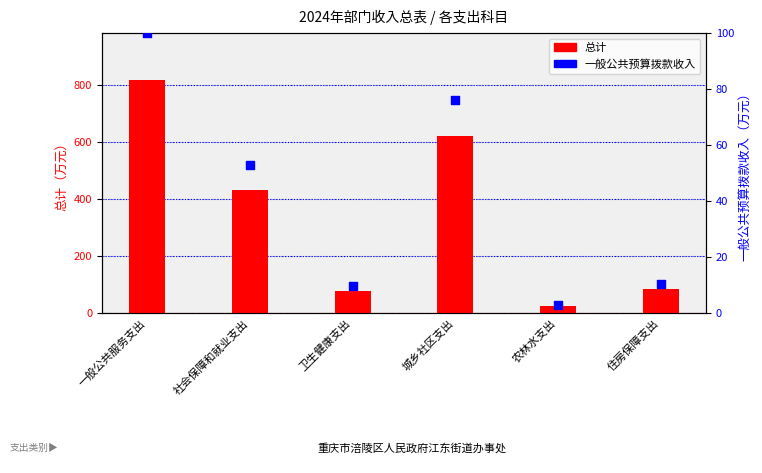

Which series has the largest total across all categories?

总计